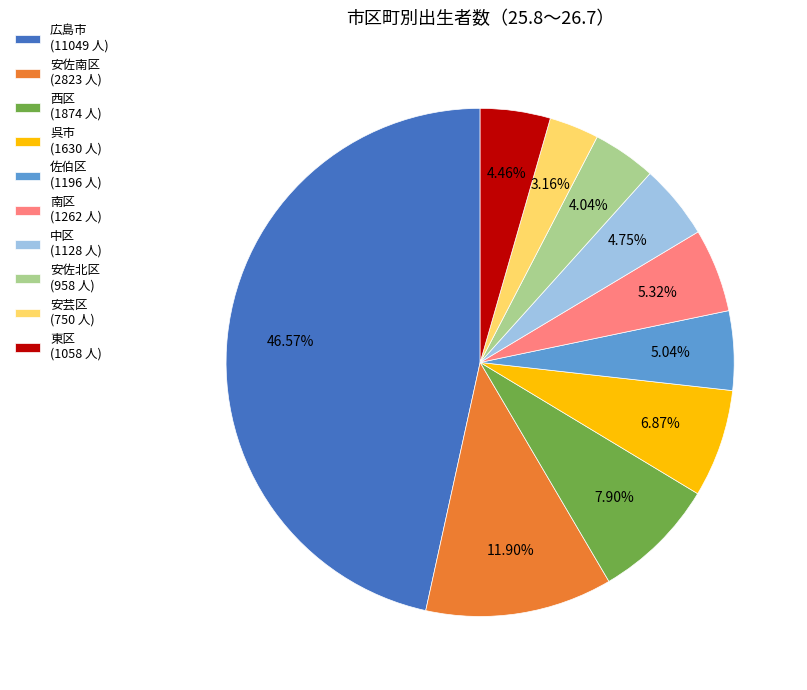

Do 東区 (1058 人) and 呉市 (1630 人) together represent more than half of the pie?

No